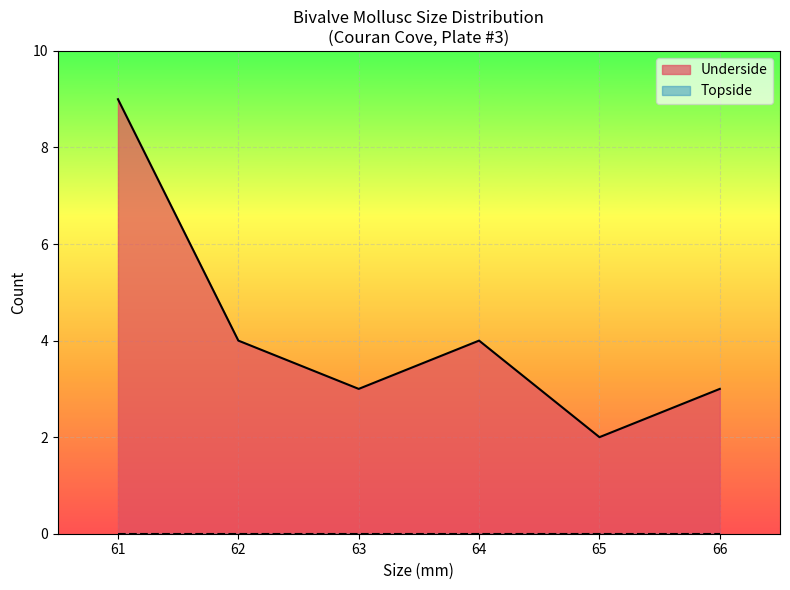

What is the maximum value shown in the chart?

9